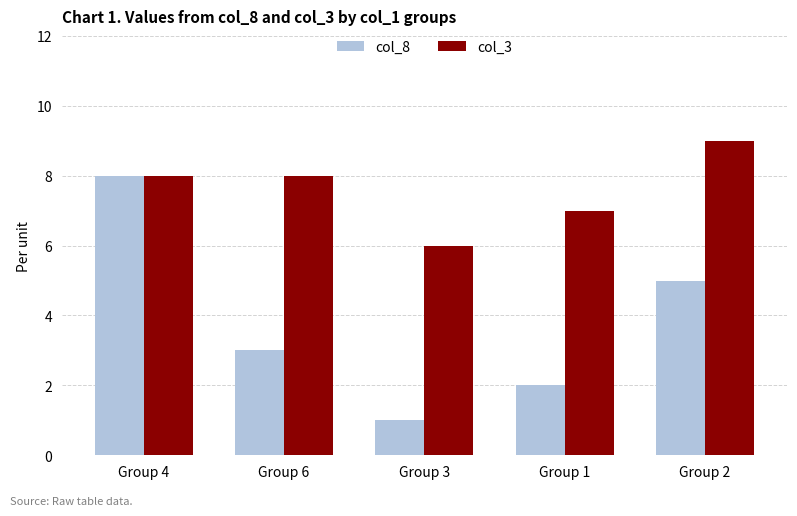

Between Group 4 and Group 3, which series saw the biggest shift?

col_8